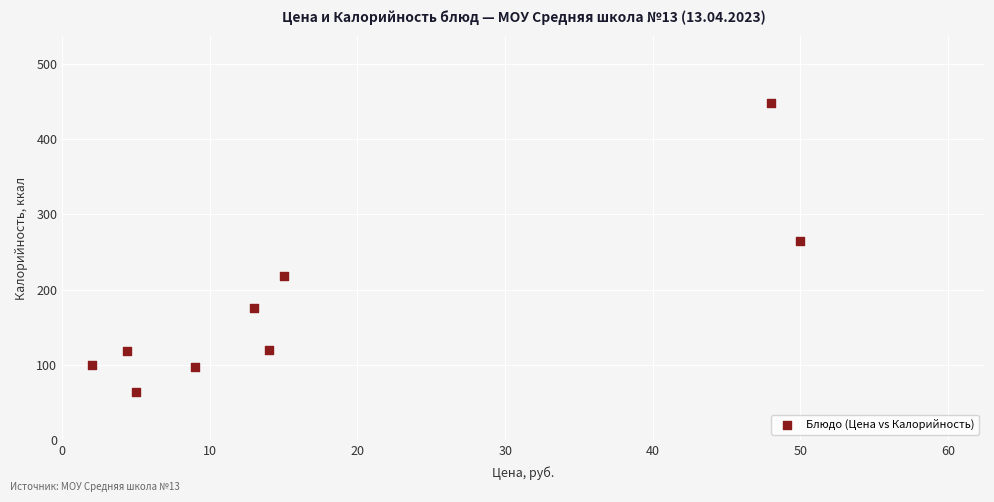

What Y value in the scatter plot is closest to 256?

265